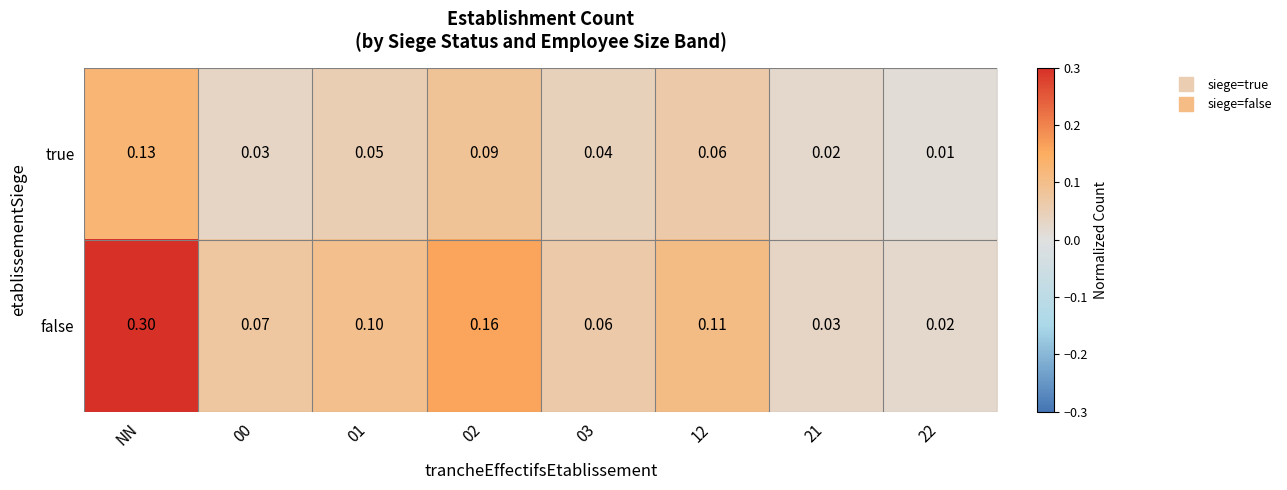

Which series changed the most between NN and 01?

false